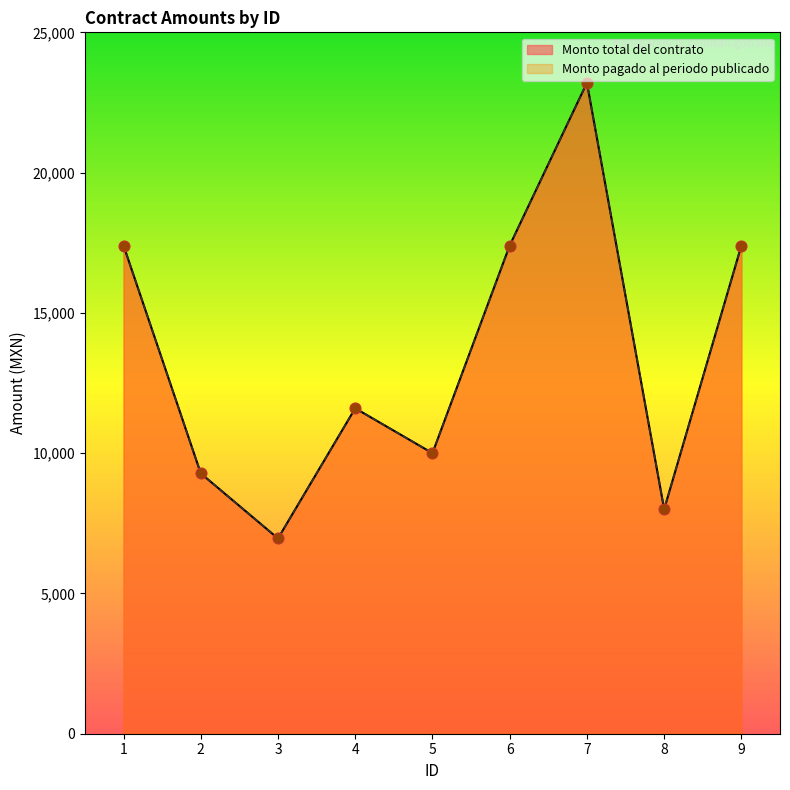

Which series has the widest spread of Y values?

Monto total del contrato